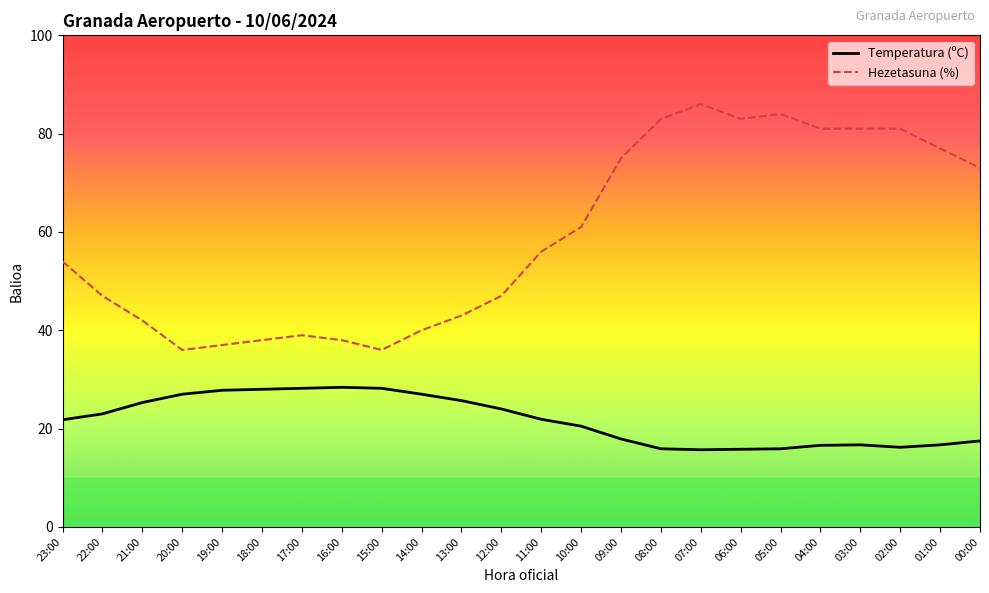

The value of Hezetasuna (%) at 00:00 is 73.0. True or false?

True